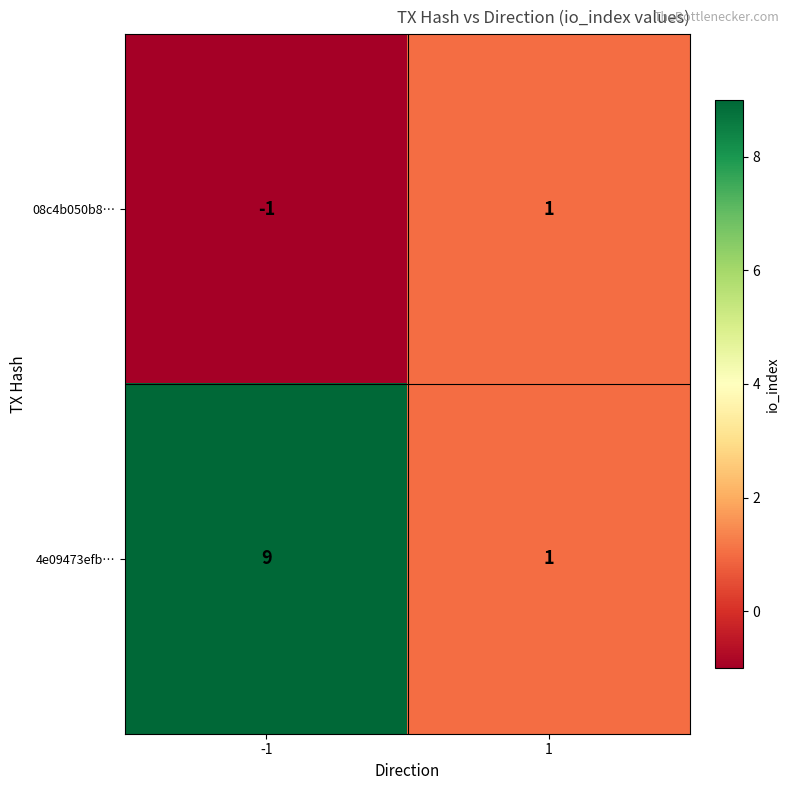

Rank the series by their maximum value, from highest to lowest.

4e09473efb…, 08c4b050b8…